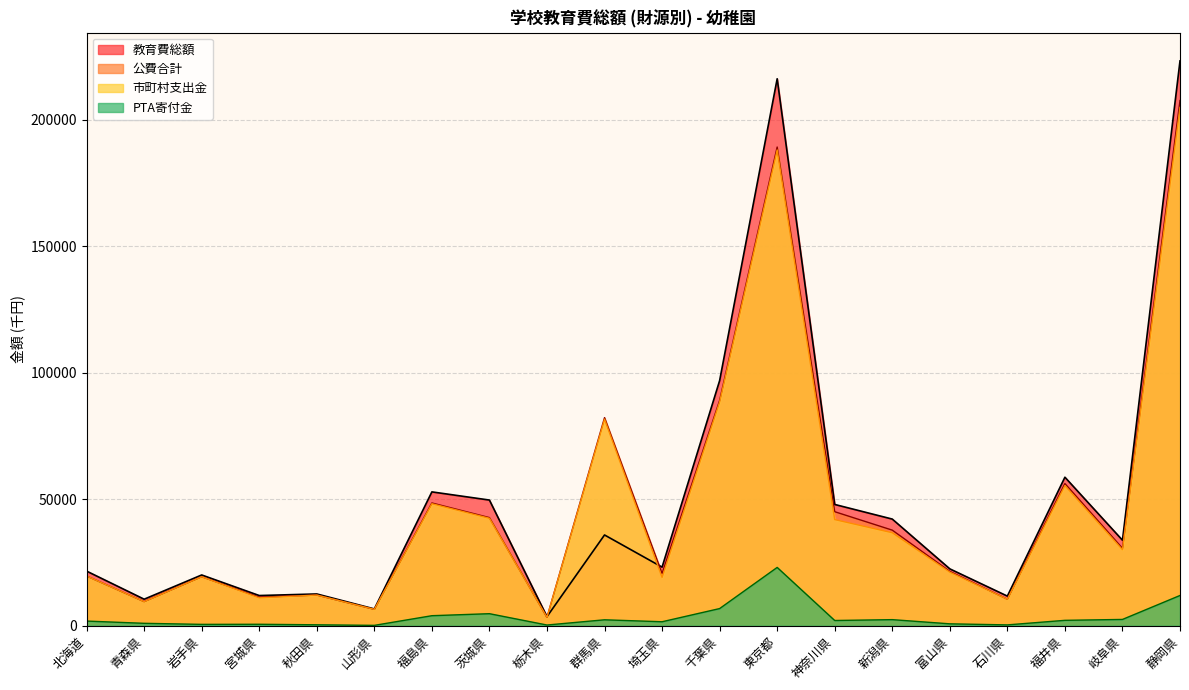

Reading left to right, what are all the values shown in this chart?

教育費総額: 21602	10488	20075	11939	12562	6647	52929	49696	3602	35891	23176	96919	216300	47959	42178	22489	11712	58734	33822	223360
公費合計: 19674	9534	19374	11285	12124	6478	48548	42759	3321	82292	20666	89087	189302	45092	37803	21494	10482	56221	30634	207693
市町村支出金: 19674	9534	19374	11033	12124	6478	48248	42497	3321	81692	19106	88490	188152	41966	36770	21194	10482	55426	30086	204953
PTA寄付金: 1841	954	538	577	369	143	3965	4761	281	2345	1572	6784	23057	2068	2408	751	331	2134	2489	11963